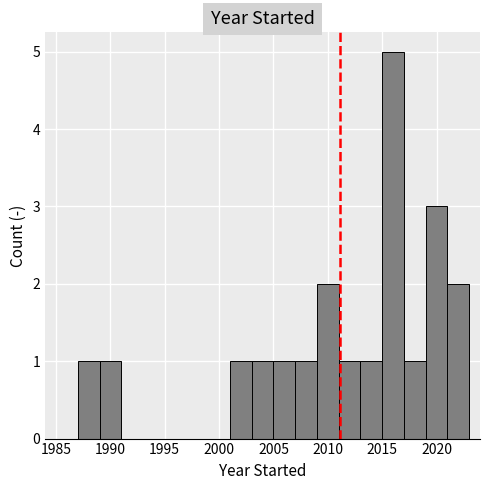

What is the height of the bar covering 2021 to 2023 on the x-axis? The values are not printed on the chart, so give them approximately, as read against the axis.

2